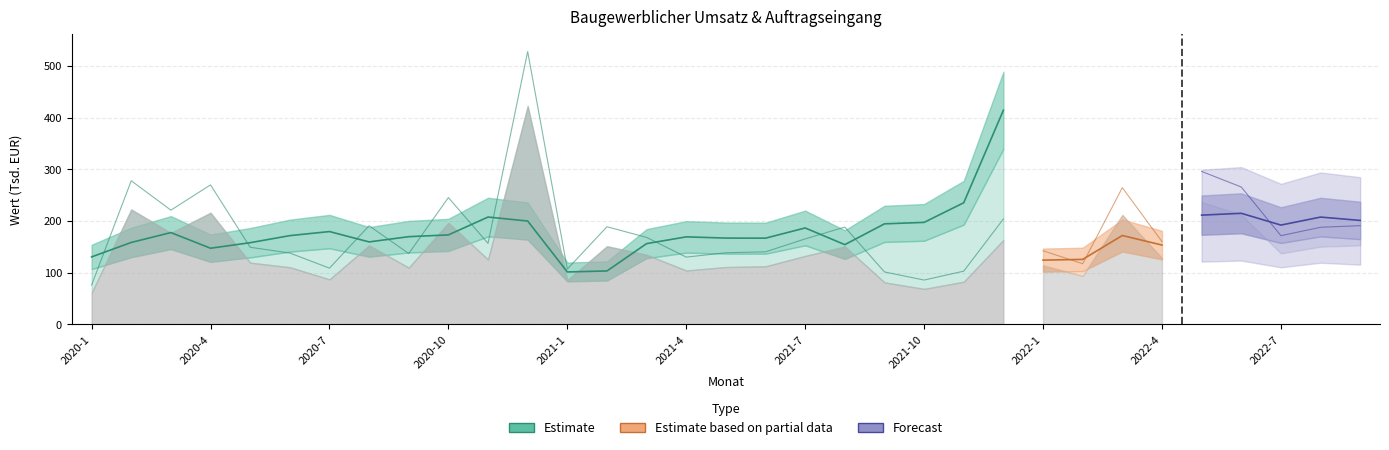

Reading left to right, transcribe all the data shown in this chart.

Baugewerblicher Umsatz: 2020-1=130445.6	2020-2=158433.7	2020-3=177529.8	2020-4=147259.8	2020-5=157965.9	2020-6=171647.8	2020-7=179530.7	2020-8=159480.5	2020-9=169638.1	2020-10=173040.1	2020-11=207619.1	2020-12=199947.1	2021-1=101295.9	2021-2=103236.5	2021-3=156172.7	2021-4=169257.1	2021-5=166897.8	2021-6=166720.2	2021-7=186515.2	2021-8=154188.9	2021-9=194464.1	2021-10=197281.2	2021-11=235325.1	2021-12=414469.5	2022-1=124217.5	2022-2=125619.7	2022-3=171896.7	2022-4=153384.7	2022-5=211335.4	2022-6=214914.2	2022-7=192047.6	2022-8=207577.7	2022-9=201109.8
Auftragseingang: 2020-1=75891.5	2020-2=277923.8	2020-3=220973.6	2020-4=269936.1	2020-5=149072.9	2020-6=137984.8	2020-7=108646.0	2020-8=190771.5	2020-9=136988.9	2020-10=245341.6	2020-11=156647.2	2020-12=528166.0	2021-1=106850.1	2021-2=188883.4	2021-3=168204.4	2021-4=130052.1	2021-5=138492.2	2021-6=140262.4	2021-7=165331.2	2021-8=188169.7	2021-9=101359.5	2021-10=85626.9	2021-11=102880.9	2021-12=203900.7	2022-1=142351.8	2022-2=117194.4	2022-3=264509.0	2022-4=160146.5	2022-5=295997.8	2022-6=265813.9	2022-7=171529.5	2022-8=187809.7	2022-9=190941.1